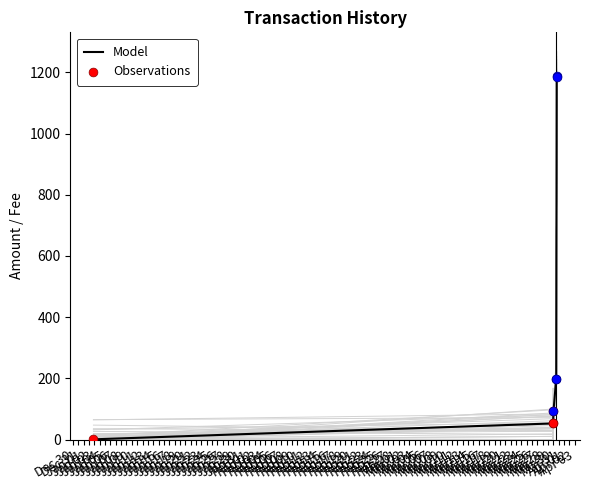

Which has a higher value, 2018-03-30 14:57:06 or 2018-03-29 22:41:55?

2018-03-30 14:57:06